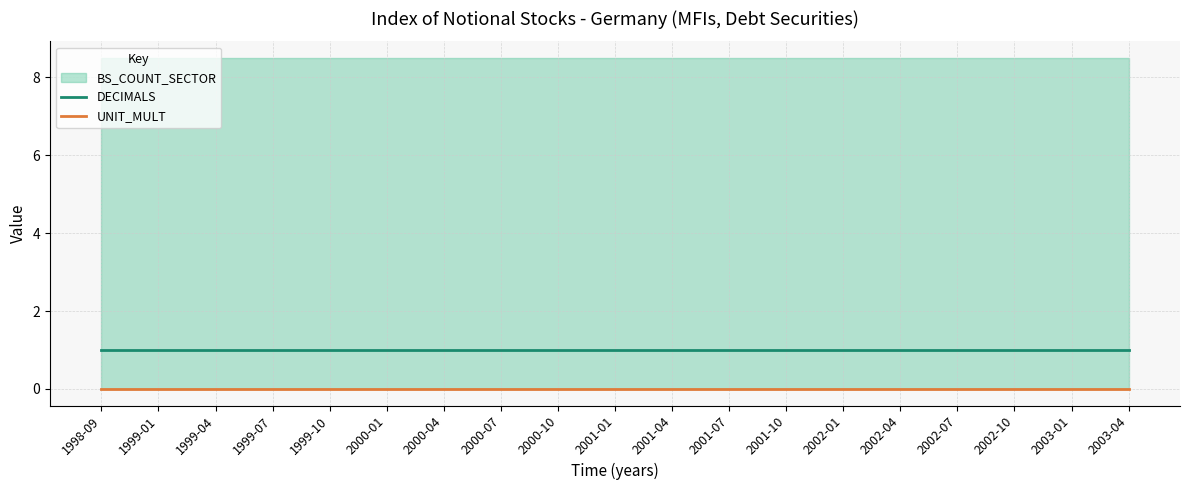

True or false: UNIT_MULT and DECIMALS cross at least once.

False